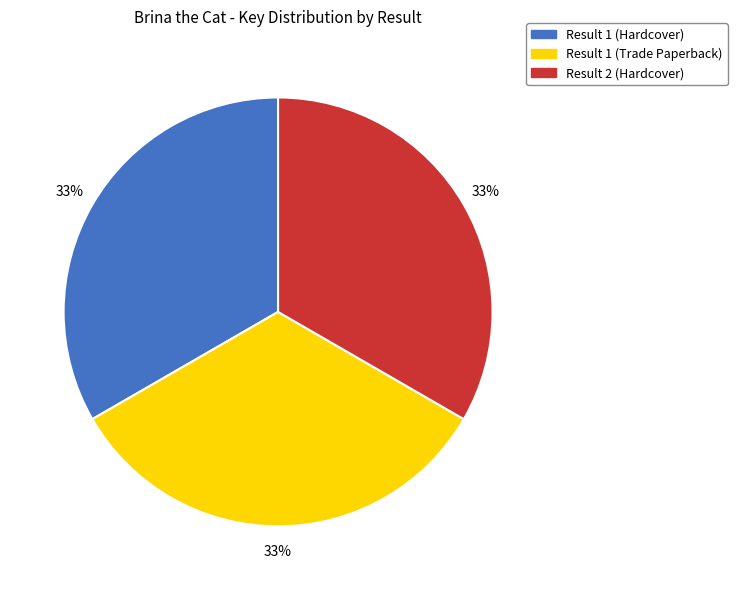

To the nearest percent, what portion does Result 2 (Hardcover) represent?

33%